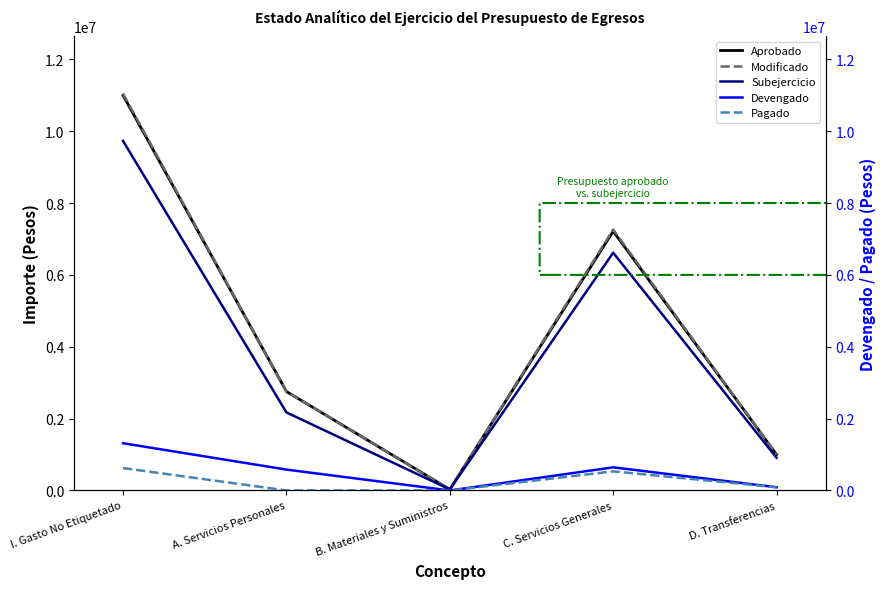

What is the difference between the second highest and minimum values in the Aprobado series?

7185138.0